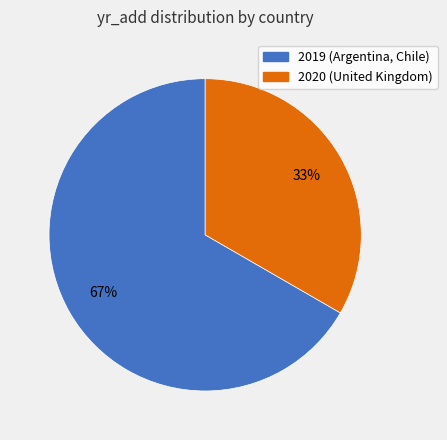

Is there a majority slice in this chart?

Yes